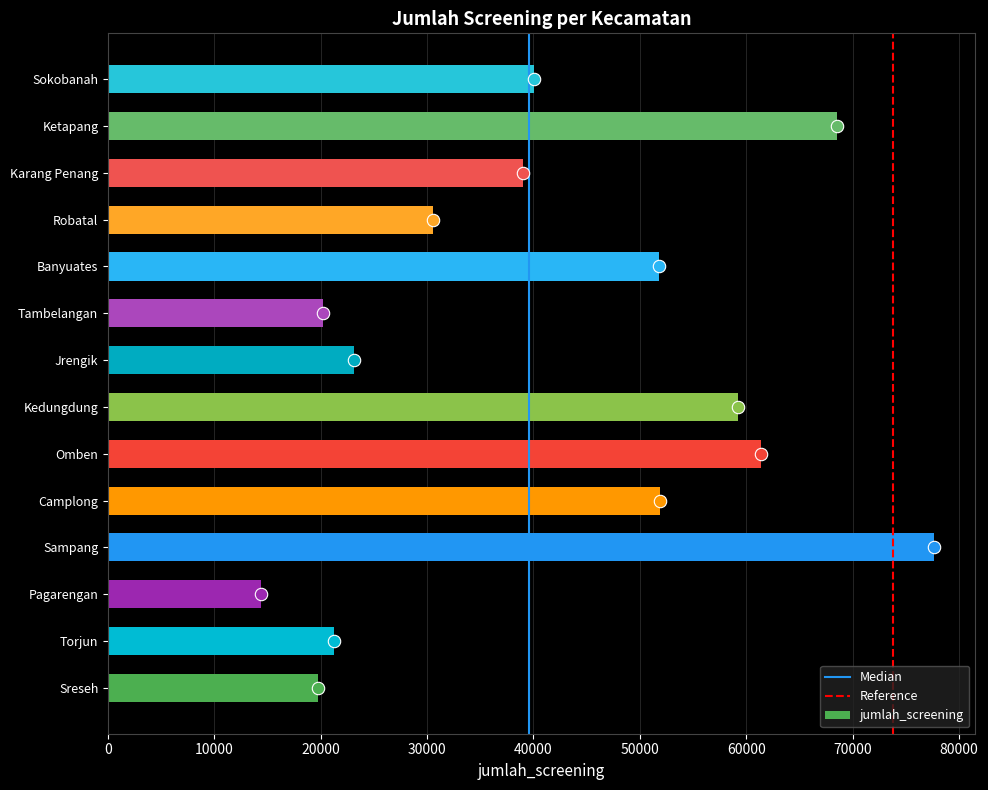

Between Banyuates and Omben, which is larger?

Omben